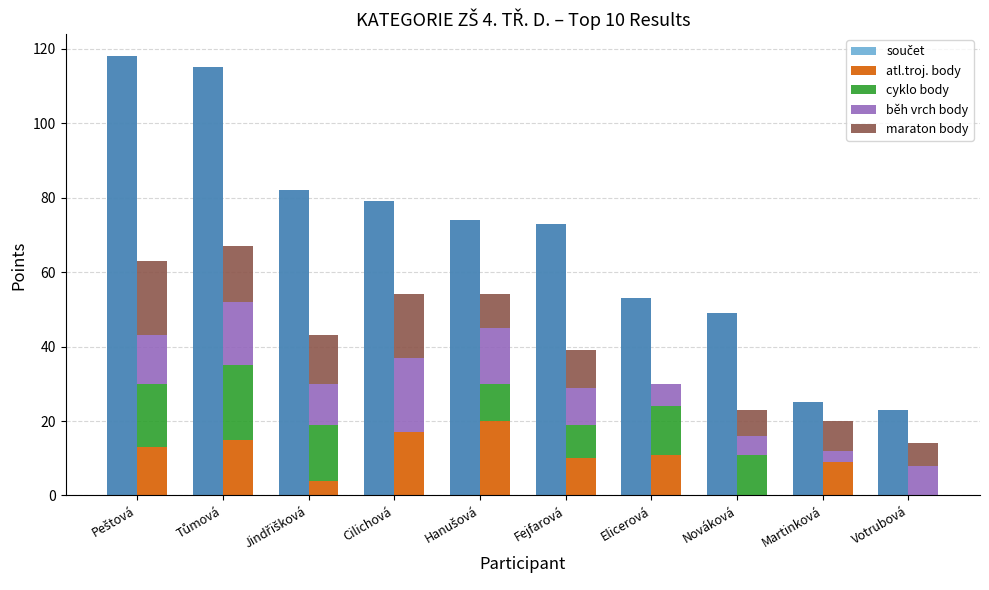

Is it true that cyklo body equals 13 at Elicerová?

True